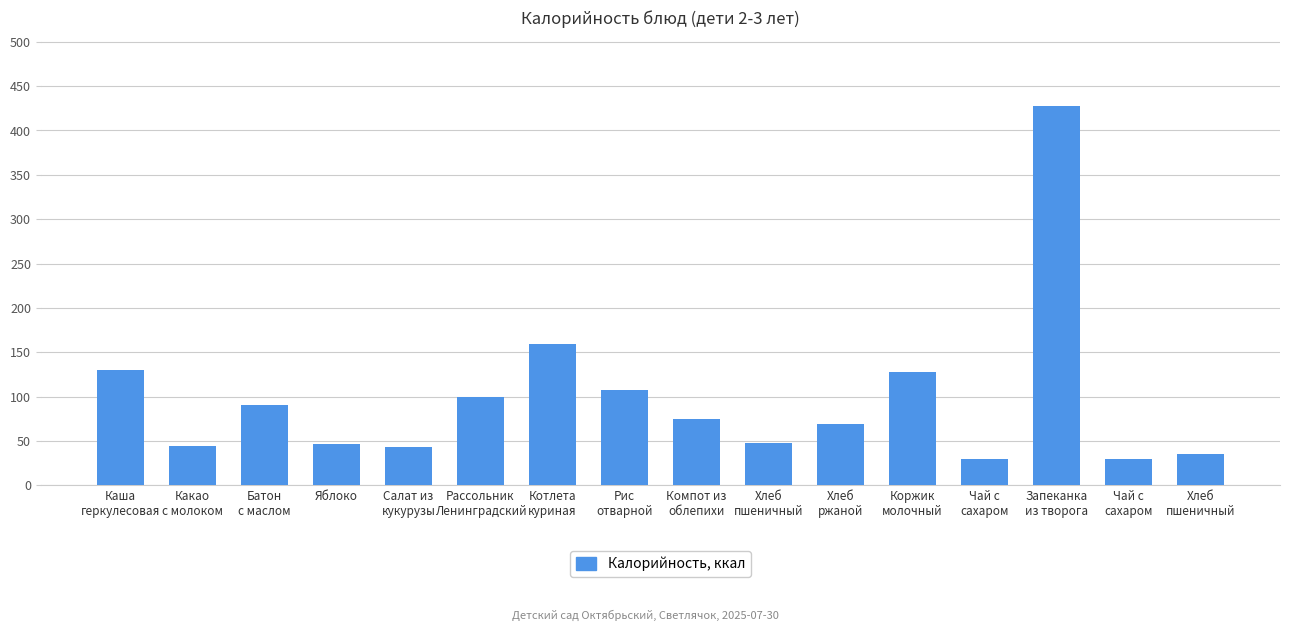

How many data points are less than 74?

8